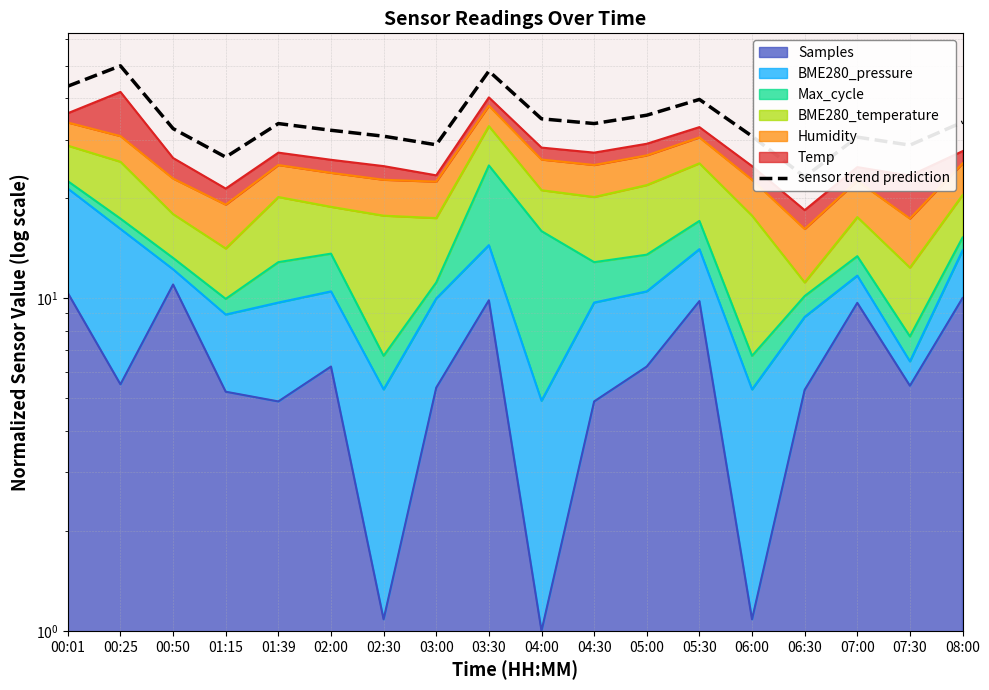

At which label is the value closest to 36?

05:00